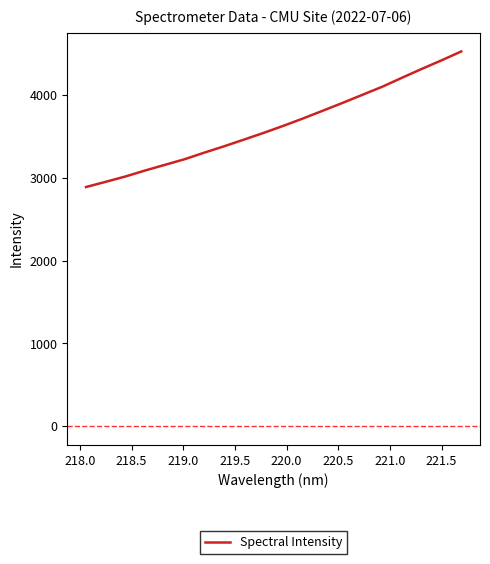

What is the difference between the maximum and minimum values?

1638.7